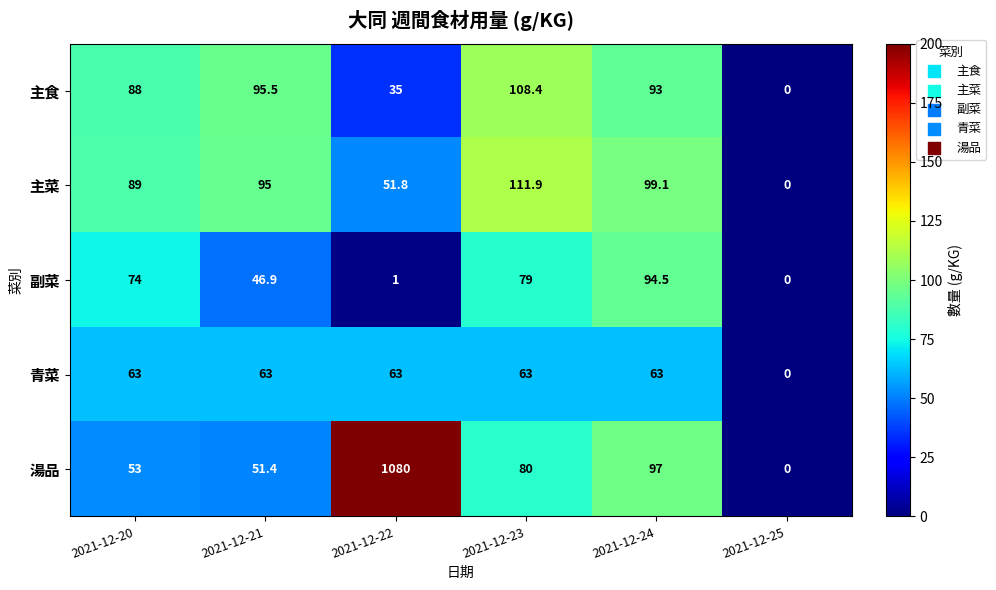

How many data points in 副菜 are less than 74?

3